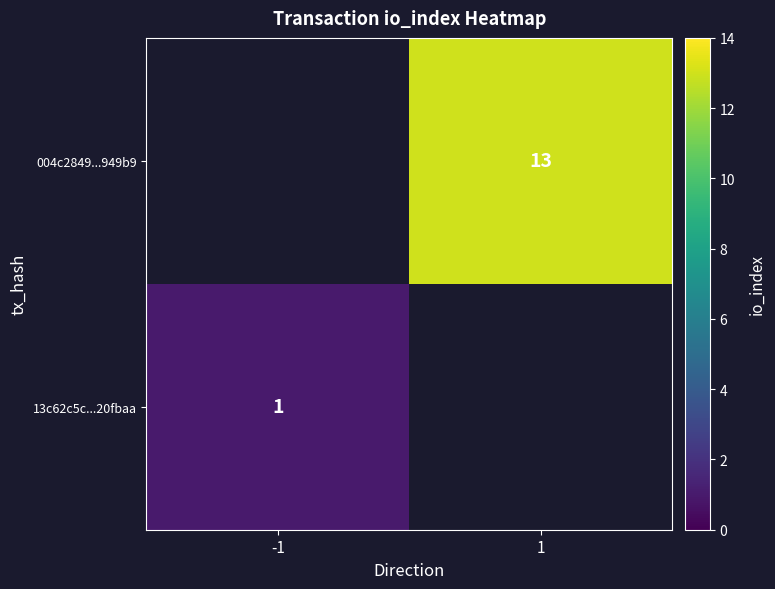

What is the smallest value displayed?

1.0